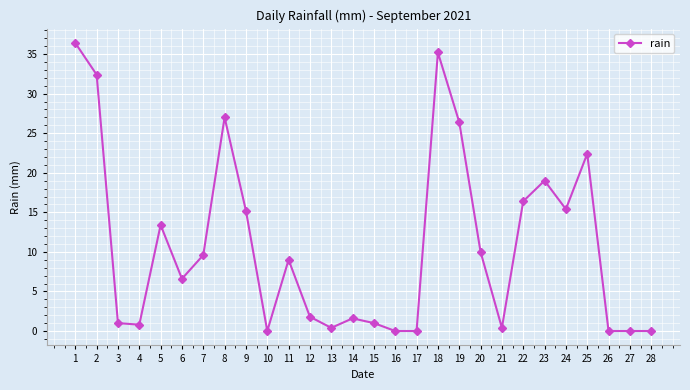

Reading right to left, what are all the values shown in this chart?

28=0.0	27=0.0	26=0.0	25=22.4	24=15.4	23=19.0	22=16.4	21=0.4	20=10.0	19=26.4	18=35.2	17=0.0	16=0.0	15=1.0	14=1.6	13=0.4	12=1.8	11=9.0	10=0.0	9=15.2	8=27.0	7=9.6	6=6.6	5=13.4	4=0.8	3=1.0	2=32.4	1=36.4